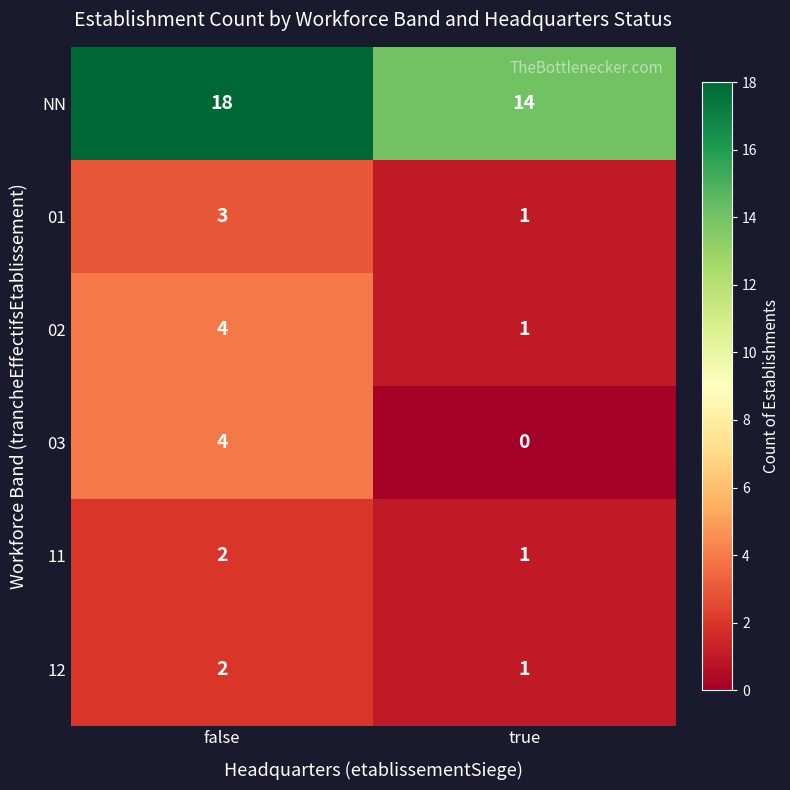

True or false: 11 has a value of 1 at true.

True